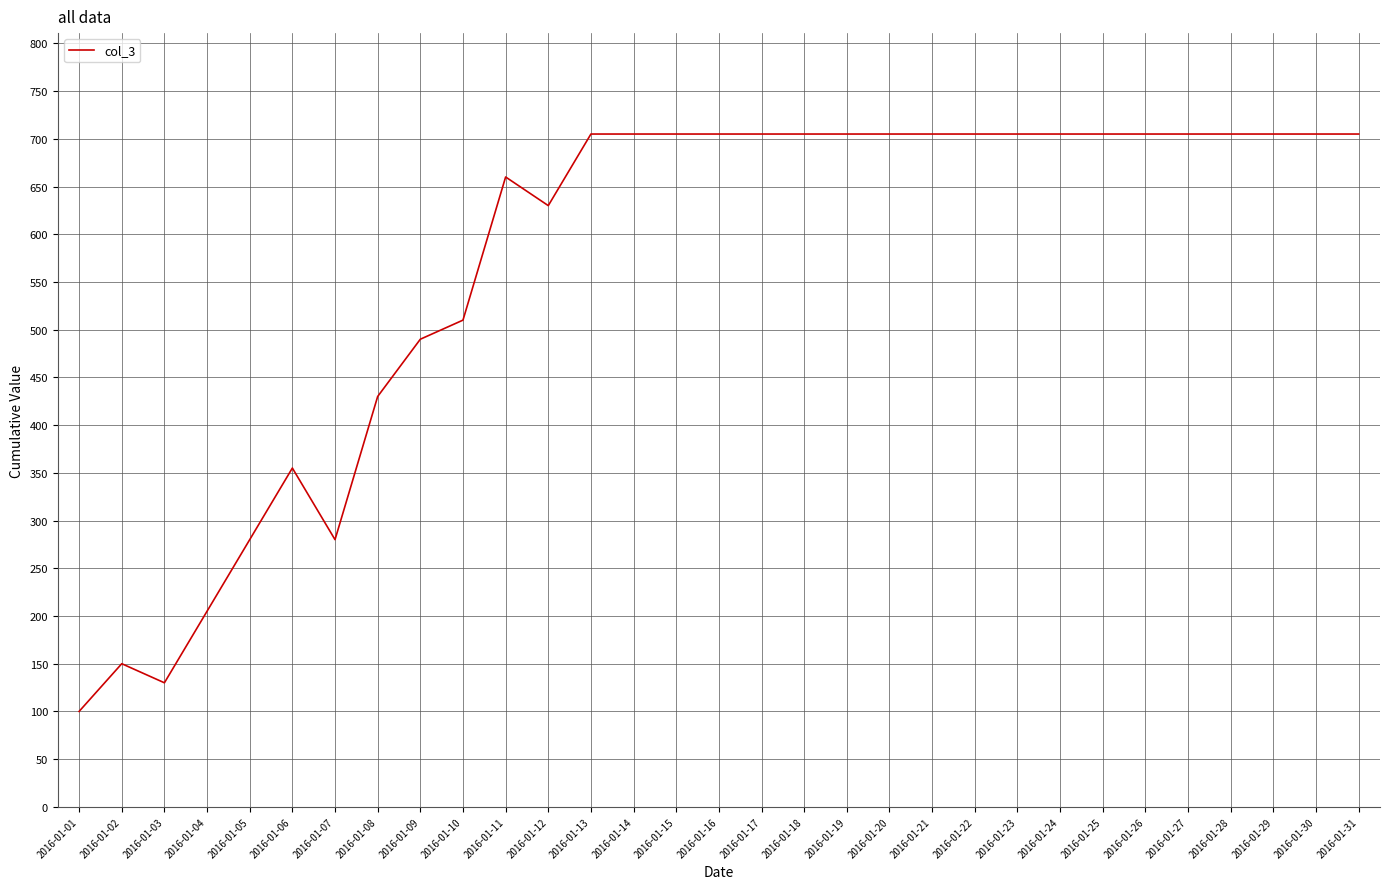

Count the number of data series in this chart.

1